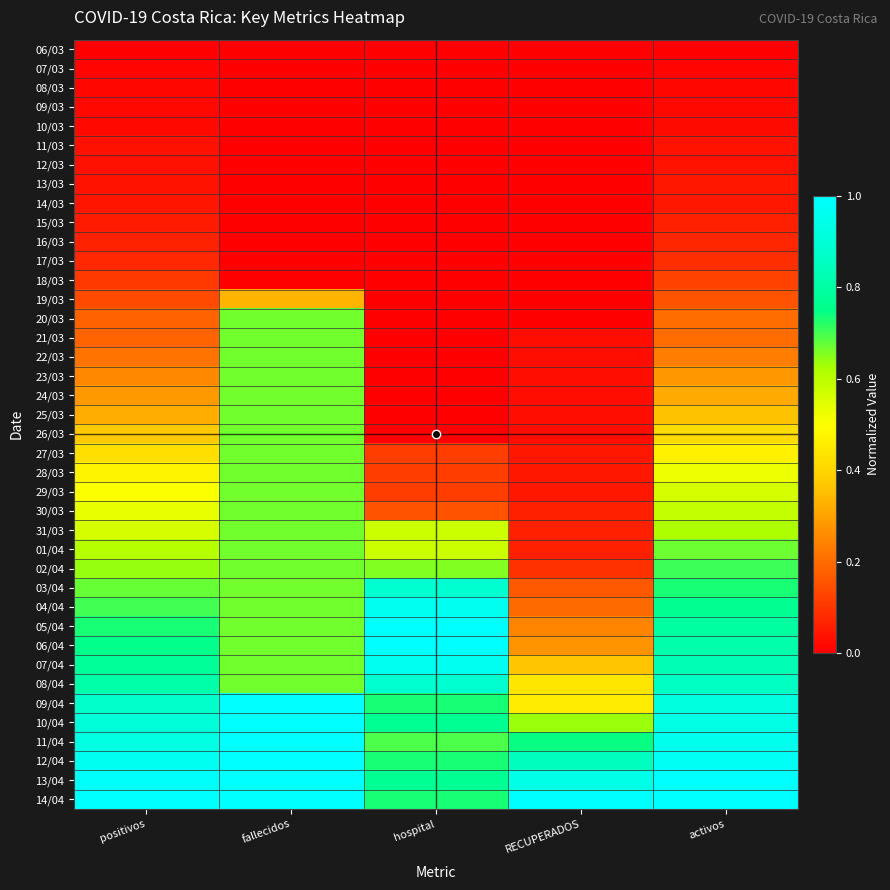

Reading left to right, what are all the values shown in this chart?

06/03: positivos=0.0	fallecidos=0.0	hospital=0.0	RECUPERADOS=0.0	activos=0.0
07/03: positivos=0.0	fallecidos=0.0	hospital=0.0	RECUPERADOS=0.0	activos=0.0
08/03: positivos=0.0	fallecidos=0.0	hospital=0.0	RECUPERADOS=0.0	activos=0.0
09/03: positivos=0.0	fallecidos=0.0	hospital=0.0	RECUPERADOS=0.0	activos=0.0
10/03: positivos=0.0	fallecidos=0.0	hospital=0.0	RECUPERADOS=0.0	activos=0.0
11/03: positivos=0.0	fallecidos=0.0	hospital=0.0	RECUPERADOS=0.0	activos=0.0
12/03: positivos=0.0	fallecidos=0.0	hospital=0.0	RECUPERADOS=0.0	activos=0.0
13/03: positivos=0.0	fallecidos=0.0	hospital=0.0	RECUPERADOS=0.0	activos=0.0
14/03: positivos=0.0	fallecidos=0.0	hospital=0.0	RECUPERADOS=0.0	activos=0.0
15/03: positivos=0.1	fallecidos=0.0	hospital=0.0	RECUPERADOS=0.0	activos=0.1
16/03: positivos=0.1	fallecidos=0.0	hospital=0.0	RECUPERADOS=0.0	activos=0.1
17/03: positivos=0.1	fallecidos=0.0	hospital=0.0	RECUPERADOS=0.0	activos=0.1
18/03: positivos=0.1	fallecidos=0.0	hospital=0.0	RECUPERADOS=0.0	activos=0.1
19/03: positivos=0.1	fallecidos=0.3	hospital=0.0	RECUPERADOS=0.0	activos=0.2
20/03: positivos=0.2	fallecidos=0.7	hospital=0.0	RECUPERADOS=0.0	activos=0.2
21/03: positivos=0.2	fallecidos=0.7	hospital=0.0	RECUPERADOS=0.0	activos=0.2
22/03: positivos=0.2	fallecidos=0.7	hospital=0.0	RECUPERADOS=0.0	activos=0.2
23/03: positivos=0.3	fallecidos=0.7	hospital=0.0	RECUPERADOS=0.0	activos=0.3
24/03: positivos=0.3	fallecidos=0.7	hospital=0.0	RECUPERADOS=0.0	activos=0.3
25/03: positivos=0.3	fallecidos=0.7	hospital=0.0	RECUPERADOS=0.0	activos=0.4
26/03: positivos=0.4	fallecidos=0.7	hospital=0.0	RECUPERADOS=0.0	activos=0.4
27/03: positivos=0.4	fallecidos=0.7	hospital=0.1	RECUPERADOS=0.0	activos=0.5
28/03: positivos=0.5	fallecidos=0.7	hospital=0.1	RECUPERADOS=0.0	activos=0.5
29/03: positivos=0.5	fallecidos=0.7	hospital=0.1	RECUPERADOS=0.0	activos=0.6
30/03: positivos=0.5	fallecidos=0.7	hospital=0.2	RECUPERADOS=0.1	activos=0.6
31/03: positivos=0.6	fallecidos=0.7	hospital=0.6	RECUPERADOS=0.1	activos=0.6
01/04: positivos=0.6	fallecidos=0.7	hospital=0.6	RECUPERADOS=0.1	activos=0.7
02/04: positivos=0.6	fallecidos=0.7	hospital=0.7	RECUPERADOS=0.1	activos=0.7
03/04: positivos=0.7	fallecidos=0.7	hospital=0.9	RECUPERADOS=0.2	activos=0.7
04/04: positivos=0.7	fallecidos=0.7	hospital=1.0	RECUPERADOS=0.2	activos=0.8
05/04: positivos=0.7	fallecidos=0.7	hospital=1.0	RECUPERADOS=0.2	activos=0.8
06/04: positivos=0.8	fallecidos=0.7	hospital=1.0	RECUPERADOS=0.3	activos=0.8
07/04: positivos=0.8	fallecidos=0.7	hospital=1.0	RECUPERADOS=0.4	activos=0.8
08/04: positivos=0.8	fallecidos=0.7	hospital=0.9	RECUPERADOS=0.4	activos=0.9
09/04: positivos=0.9	fallecidos=1.0	hospital=0.7	RECUPERADOS=0.5	activos=0.9
10/04: positivos=0.9	fallecidos=1.0	hospital=0.8	RECUPERADOS=0.6	activos=0.9
11/04: positivos=0.9	fallecidos=1.0	hospital=0.7	RECUPERADOS=0.7	activos=1.0
12/04: positivos=1.0	fallecidos=1.0	hospital=0.7	RECUPERADOS=0.8	activos=1.0
13/04: positivos=1.0	fallecidos=1.0	hospital=0.8	RECUPERADOS=0.9	activos=1.0
14/04: positivos=1.0	fallecidos=1.0	hospital=0.7	RECUPERADOS=1.0	activos=1.0